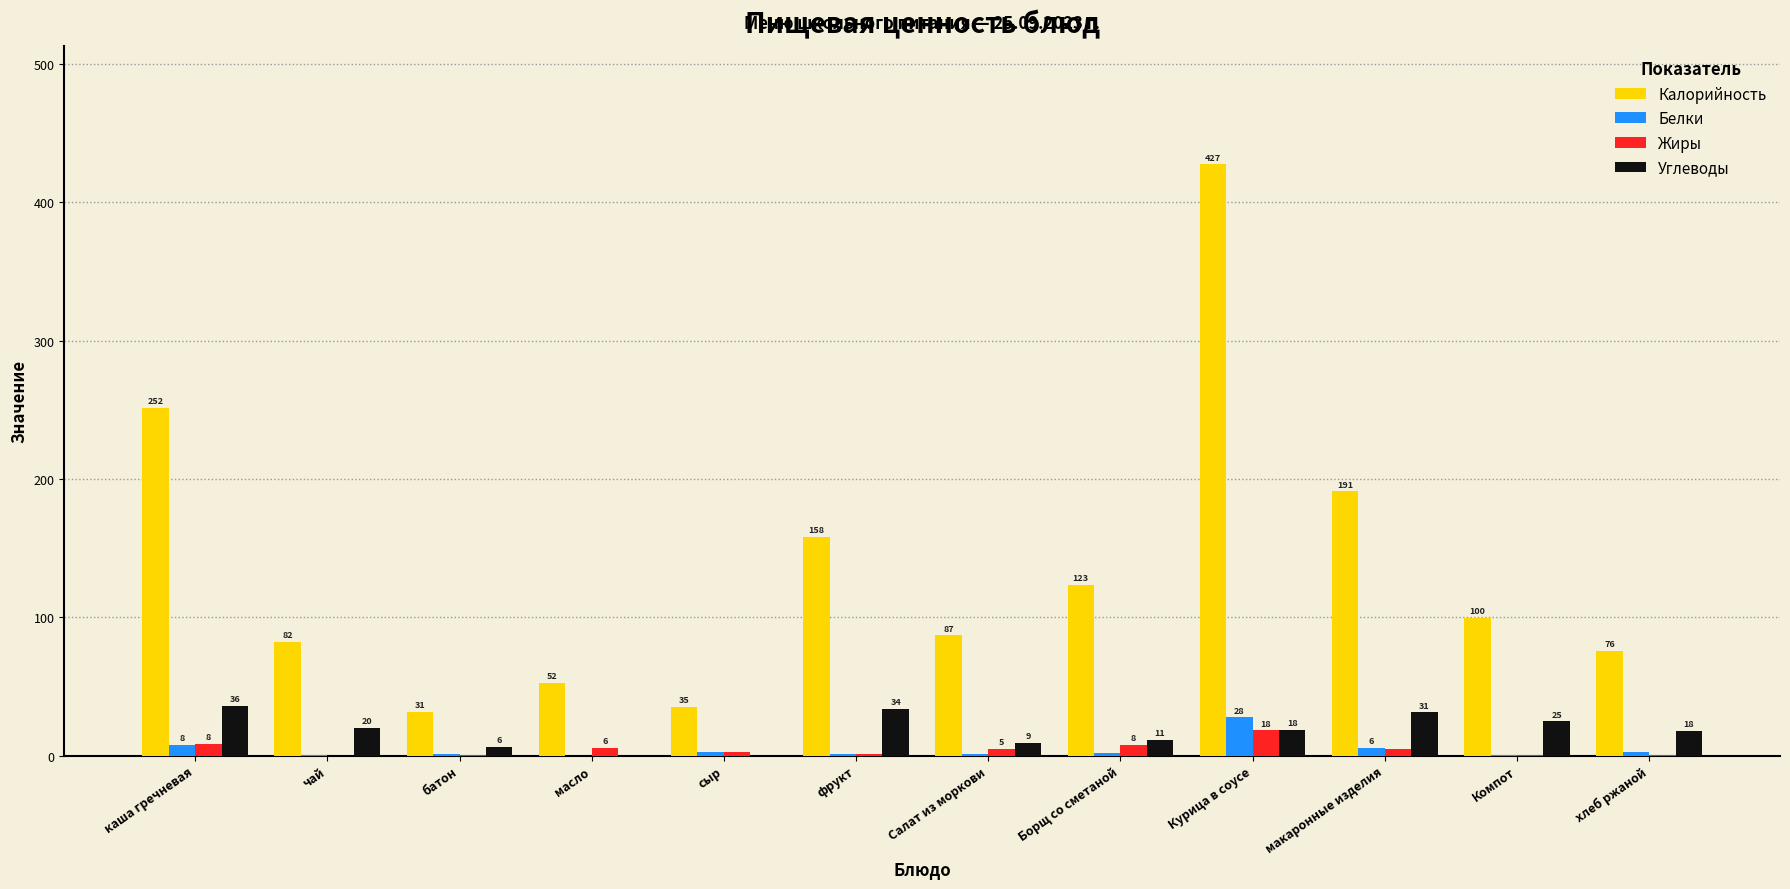

Is the value of Жиры at макаронные изделия greater than the value of Углеводы at Борщ со сметаной?

No